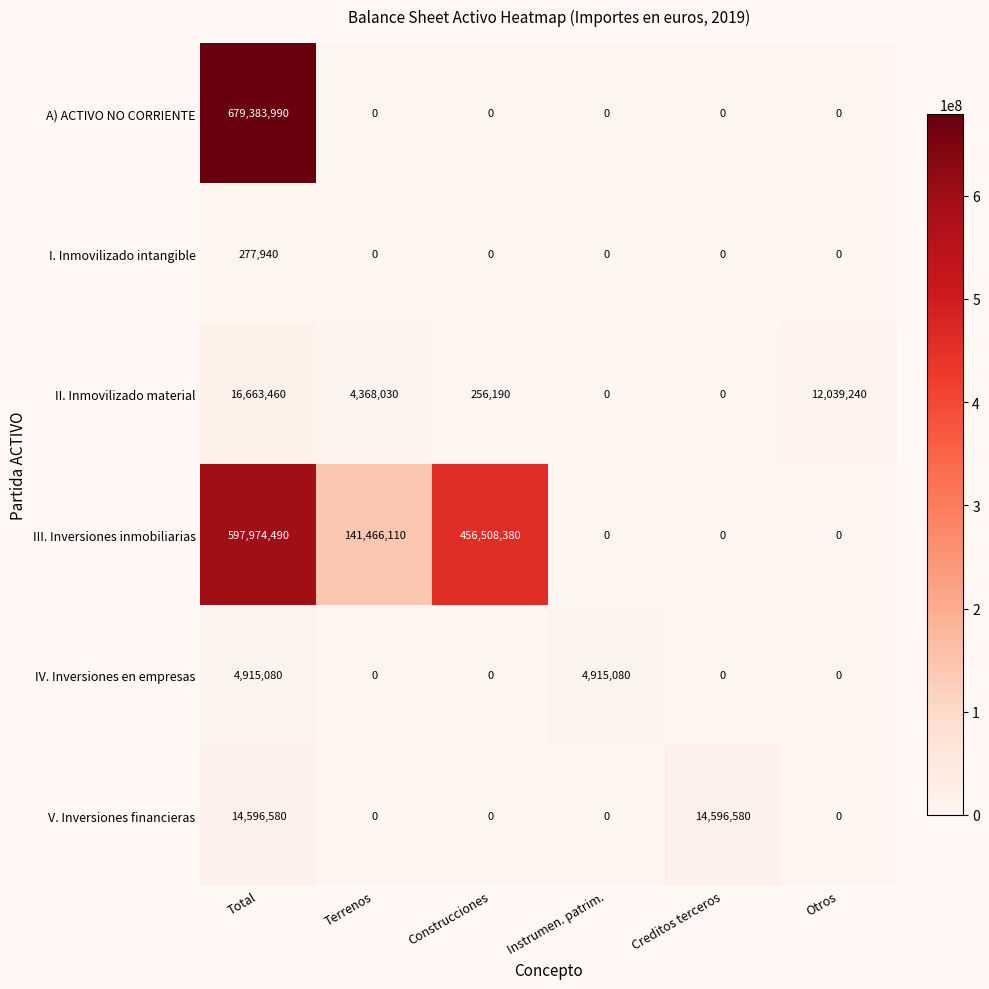

Which series has the largest total across all categories?

III. Inversiones inmobiliarias